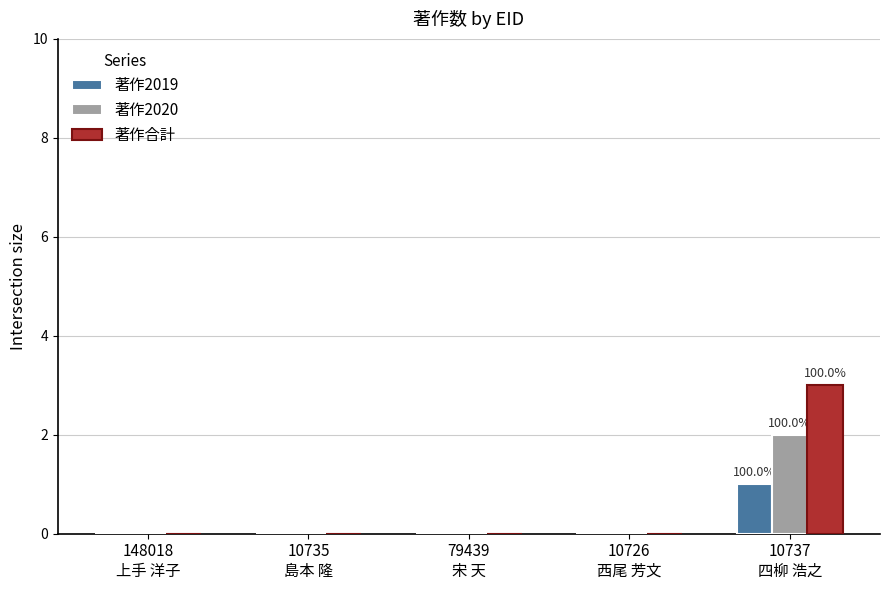

Count the number of data series in this chart.

3